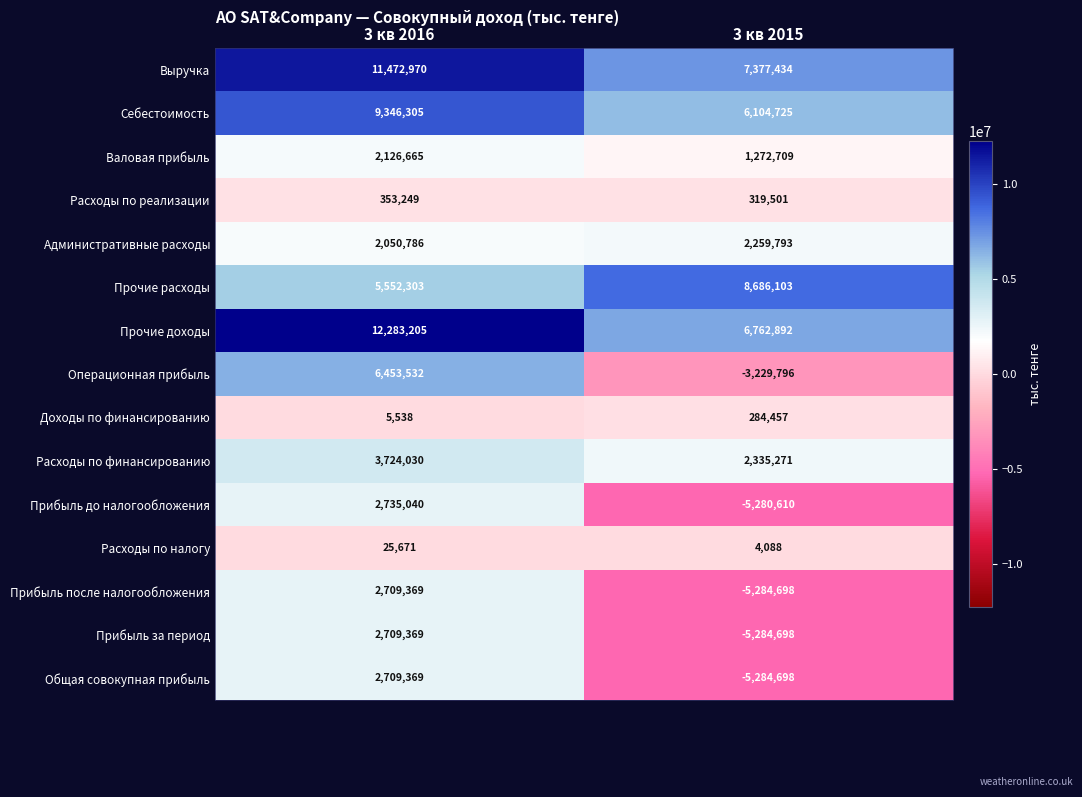

What is the average value of the Прочие расходы series?

7119203